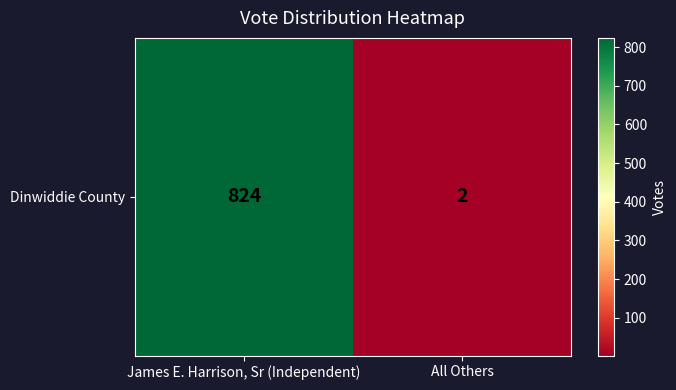

Count the values in the range 2 to 824.

2